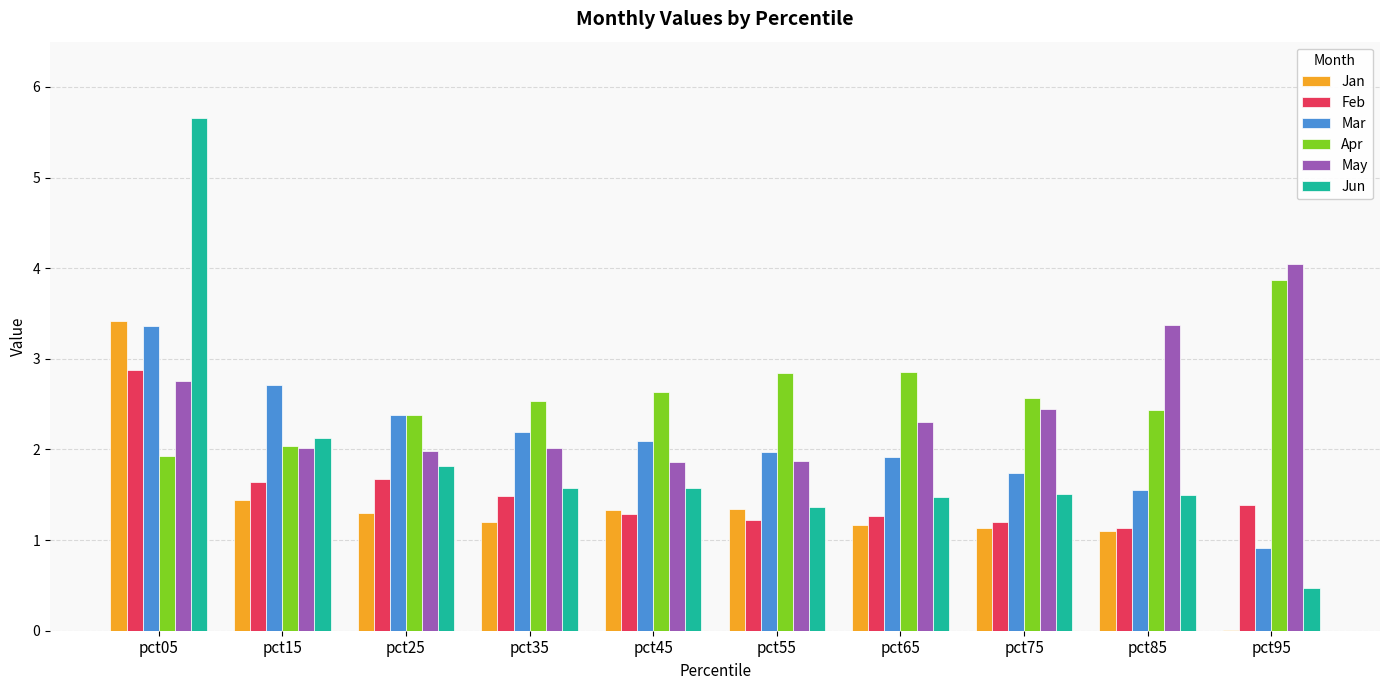

At which label does Apr reach its peak?

pct95